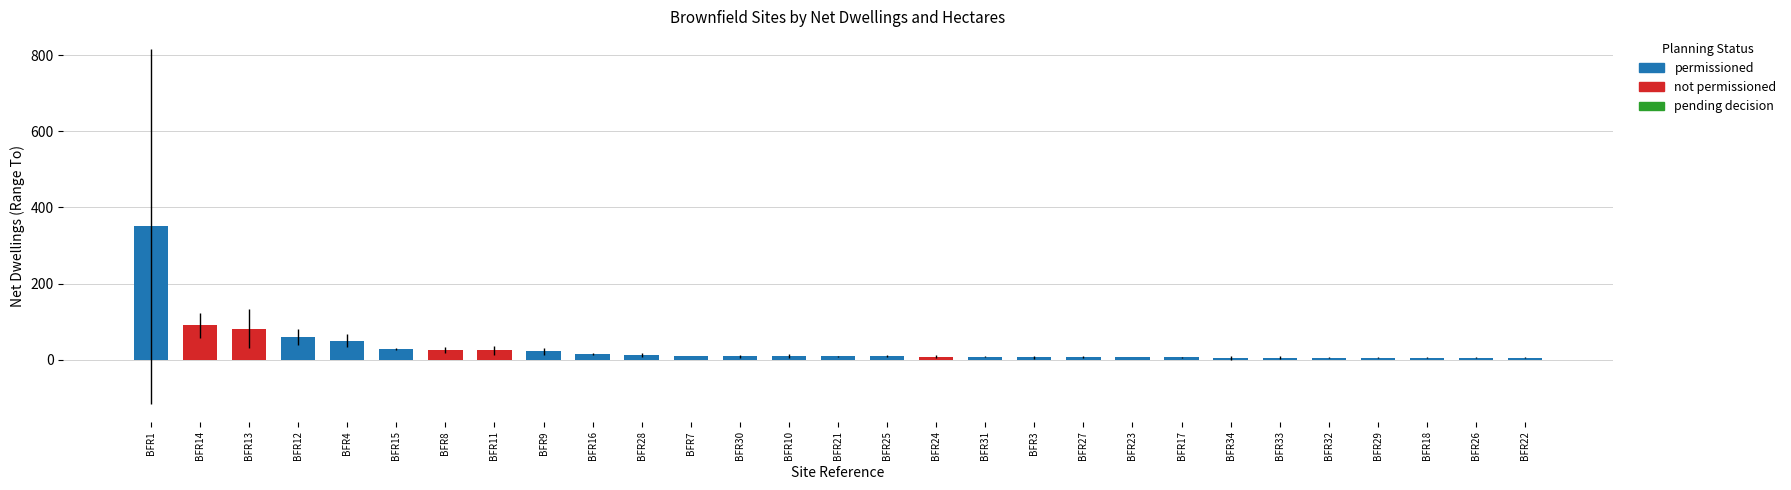

Is it true that the value at BFR9 is 22?

True